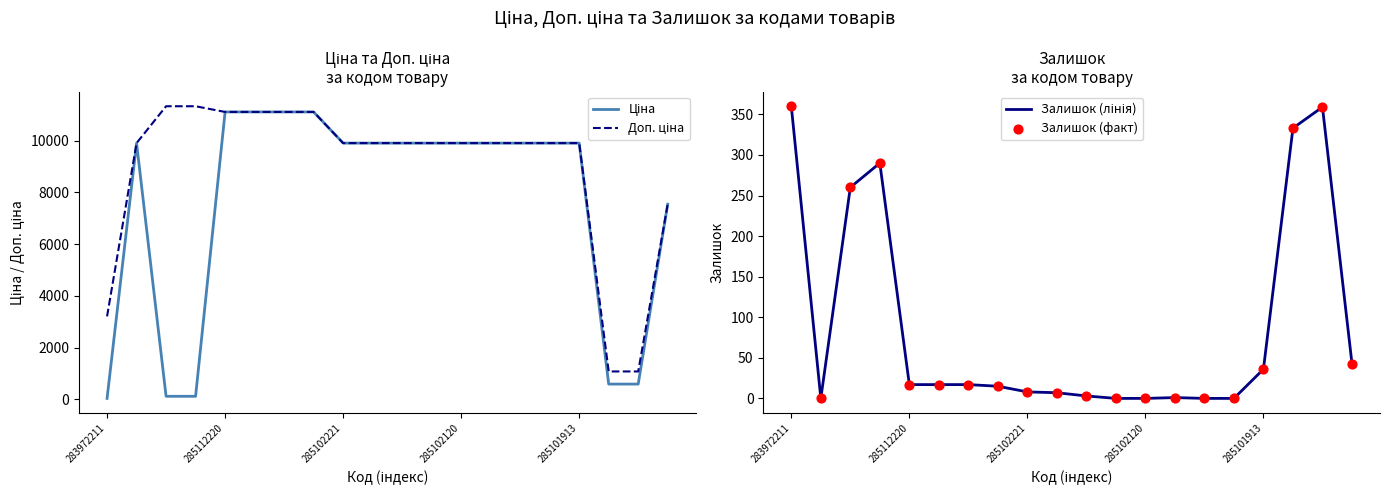

Which series has the largest Y range (max minus min)?

Ціна